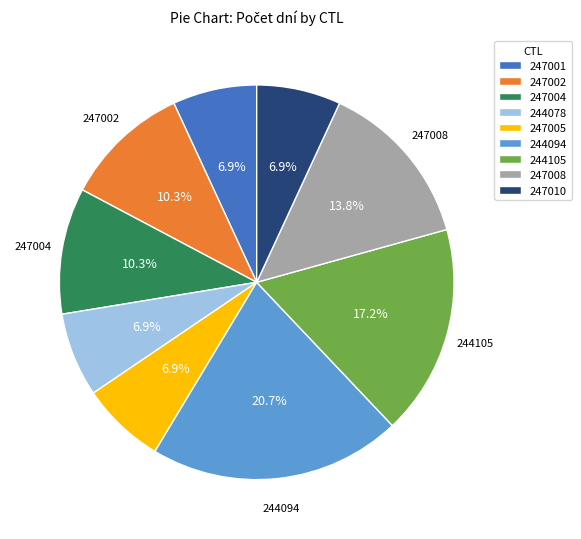

To the nearest percent, what is the combined percentage of 244105 and 247001?

24%